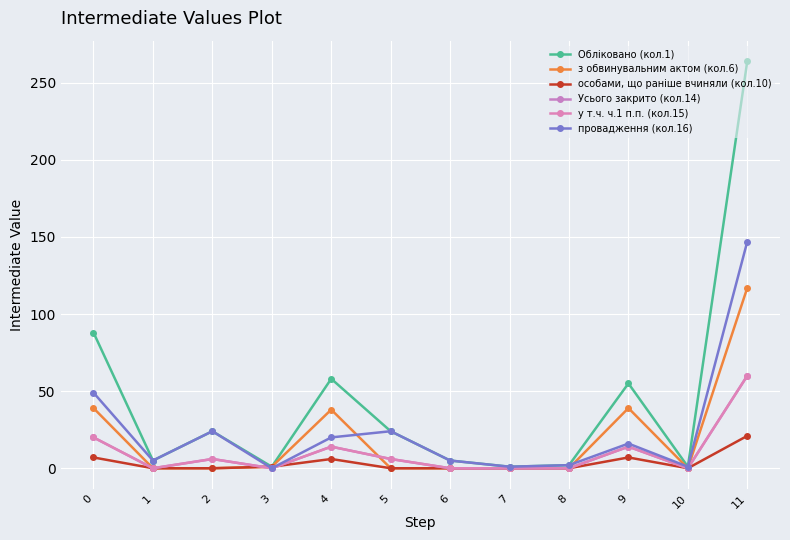

Is this an area chart (filled region under the line)?

No